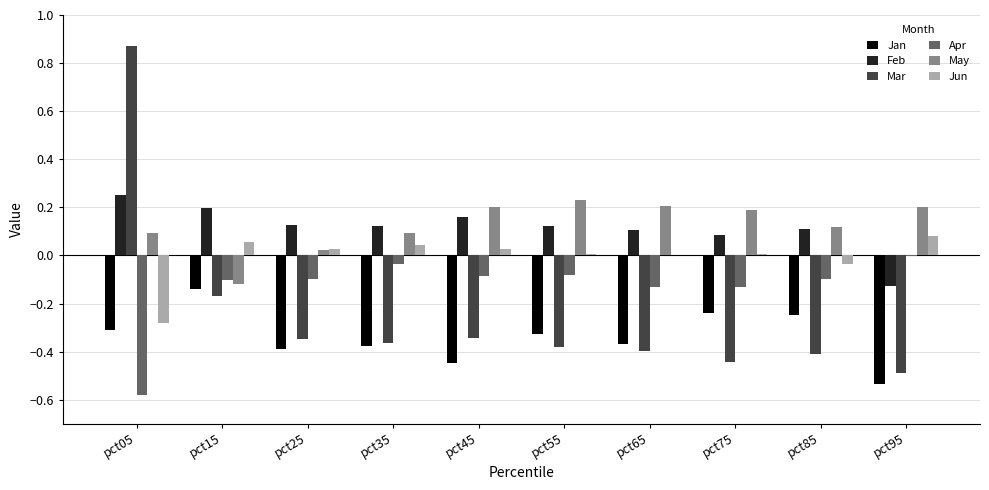

Count the number of data series in this chart.

6